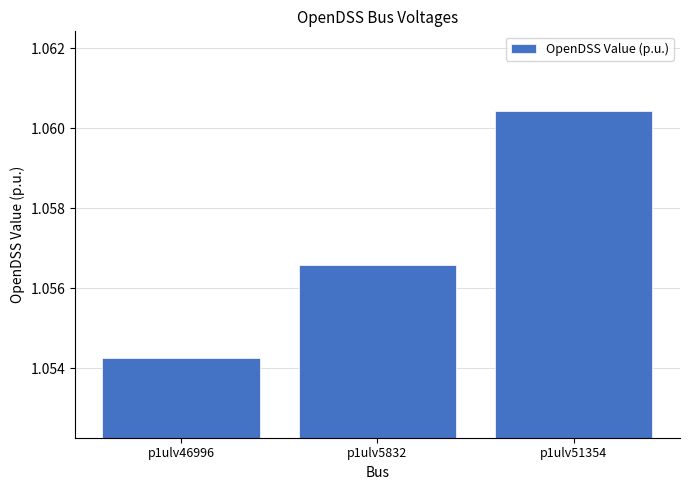

At which label is the value closest to 1?

p1ulv46996